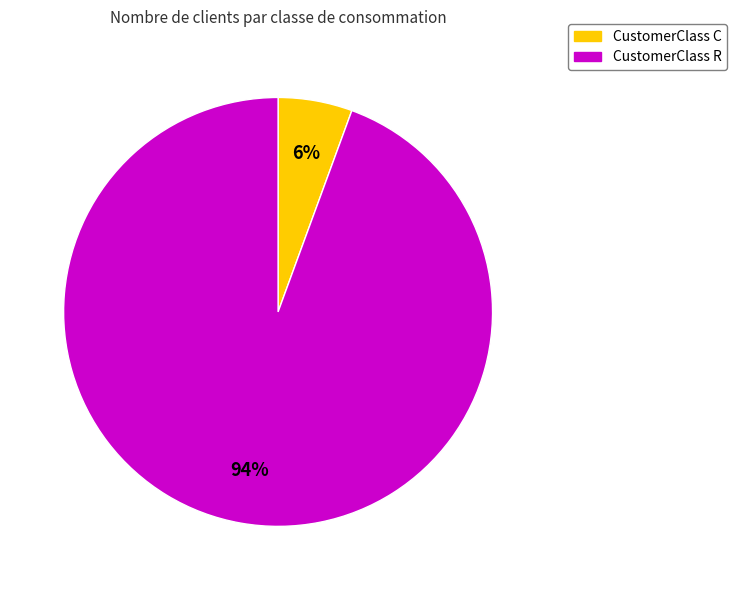

Does any single category account for the majority?

Yes